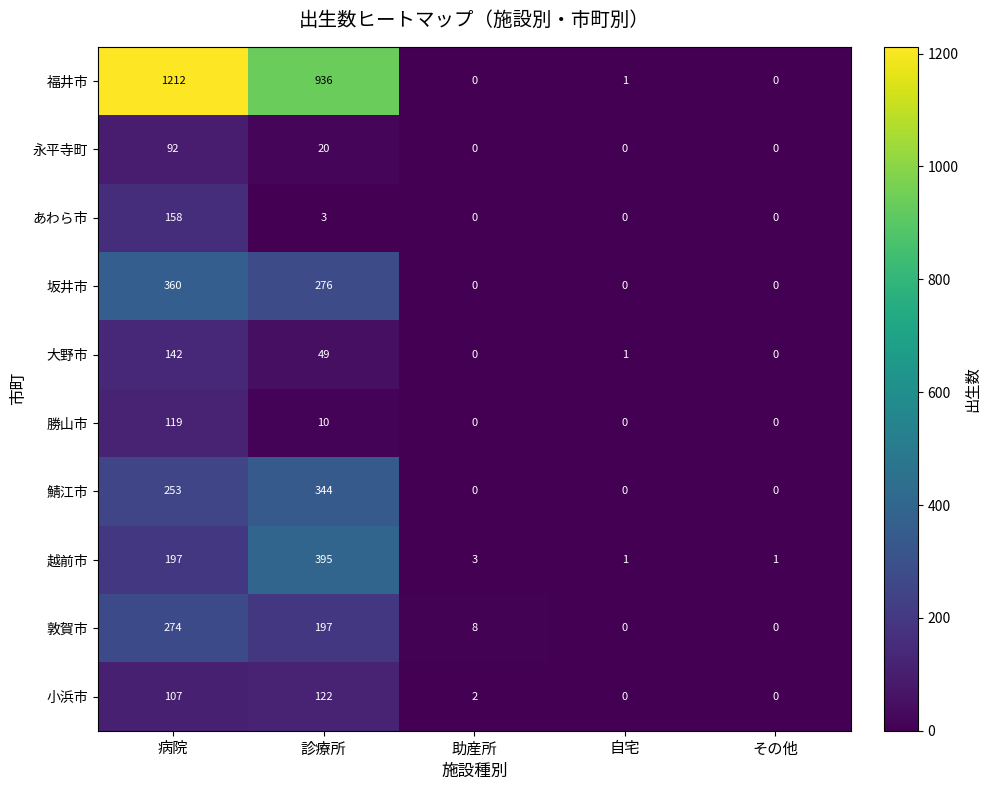

Is it true that 勝山市 equals 0 at その他?

True